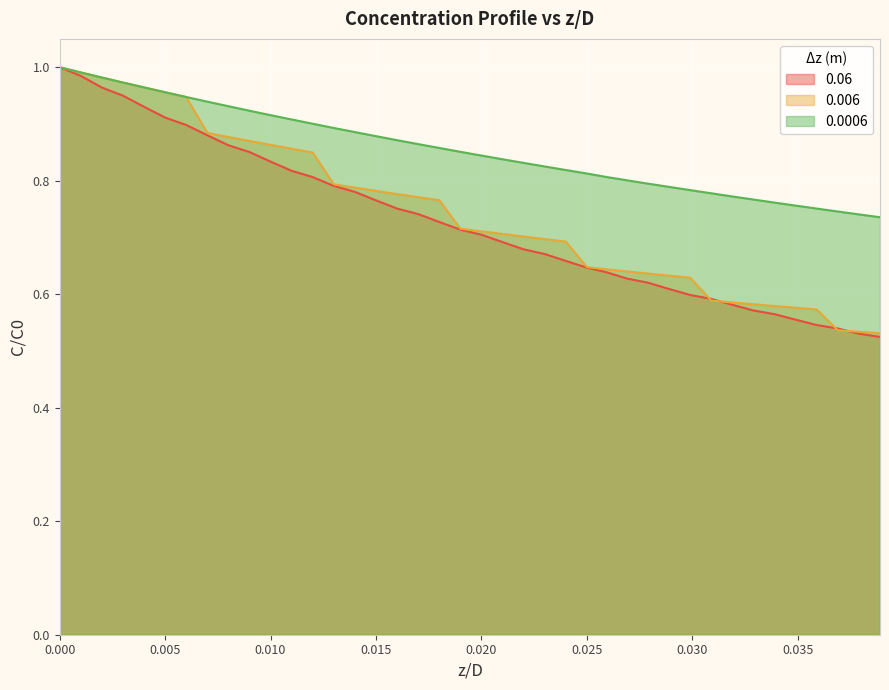

What is the total value across all series at 0.010?

2.6